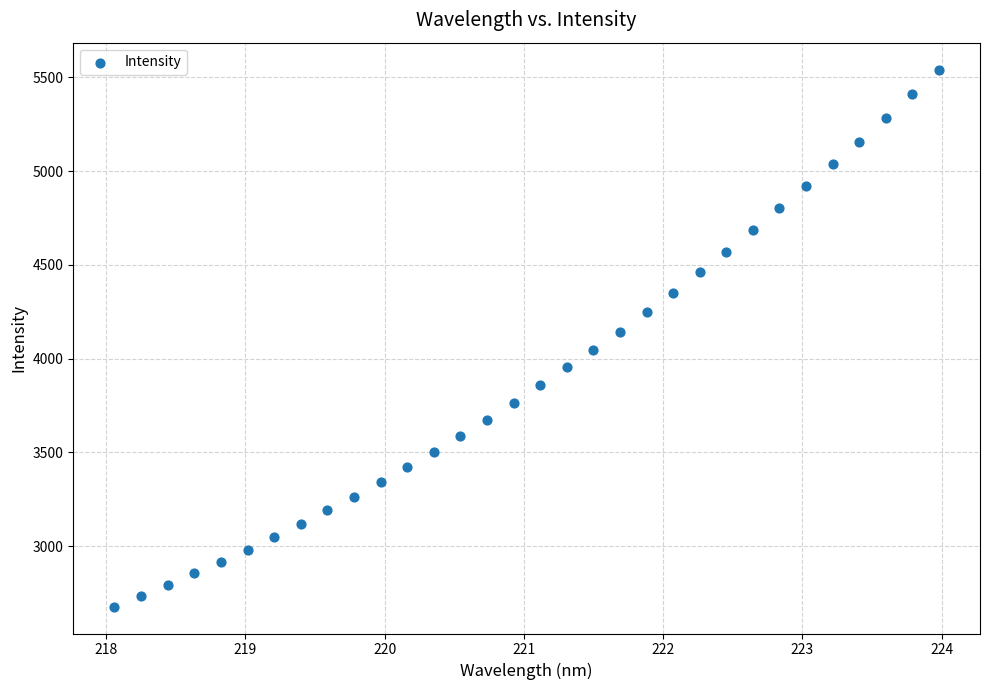

What is the range of Y values (max minus min)?

2865.1